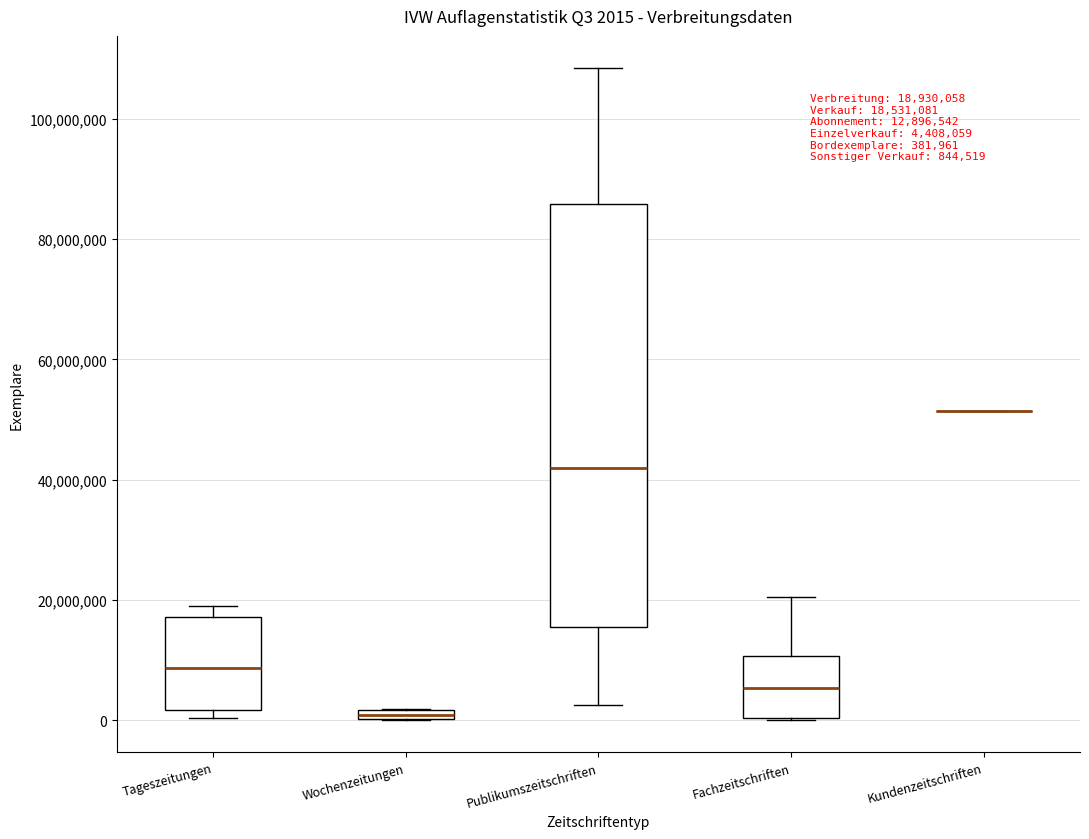

Comparing the boxes themselves (not the whiskers), which one is the tallest?

Publikumszeitschriften